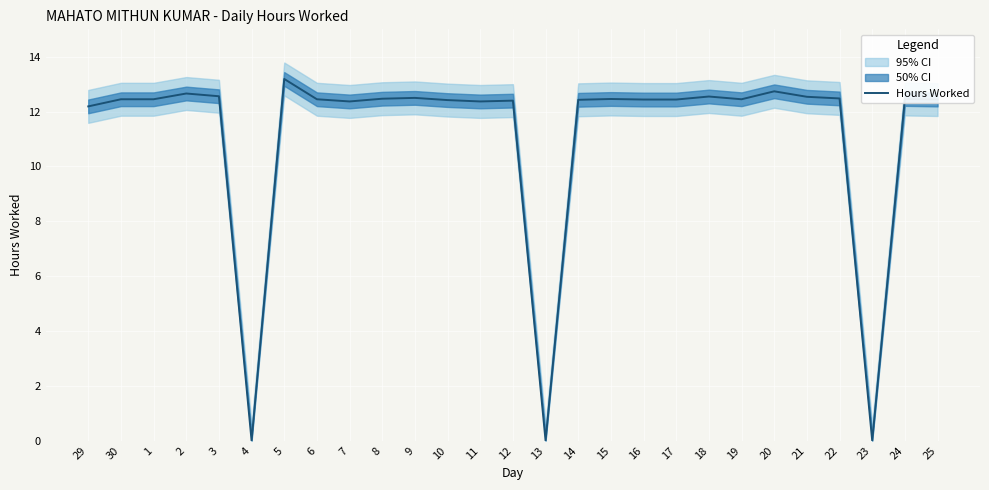

Is it true that the value at 14 is 12.4?

True